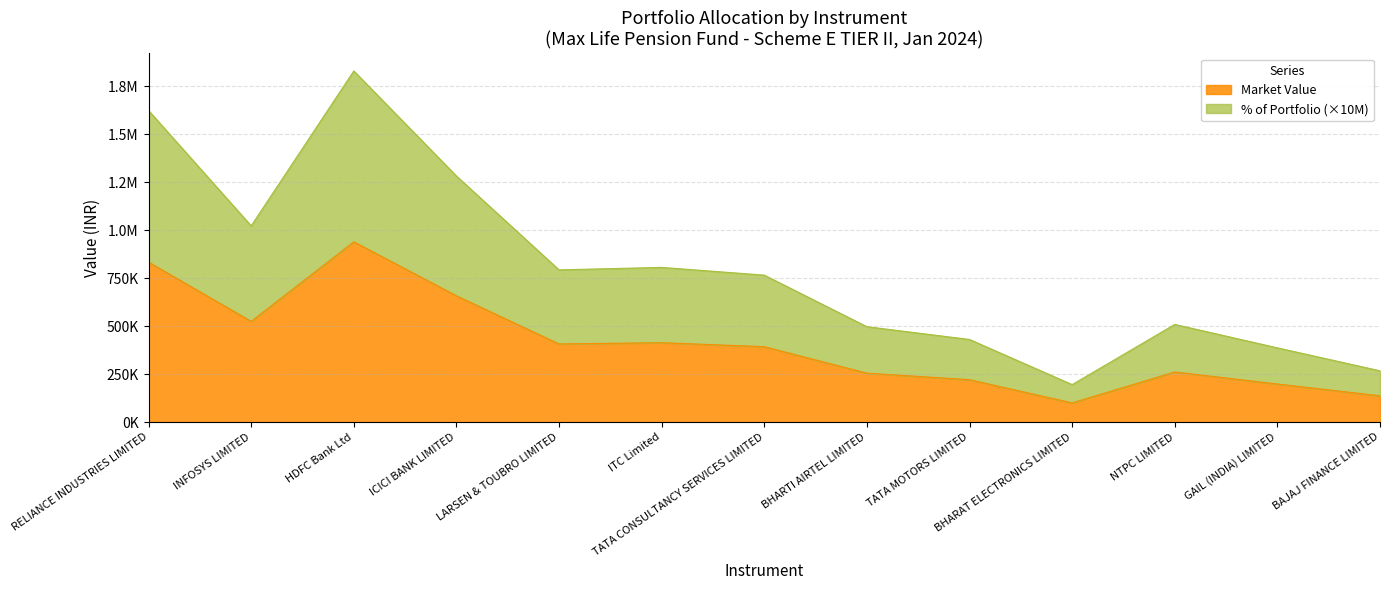

True or false: % of Portfolio (scaled) and Market Value intersect in this chart.

False